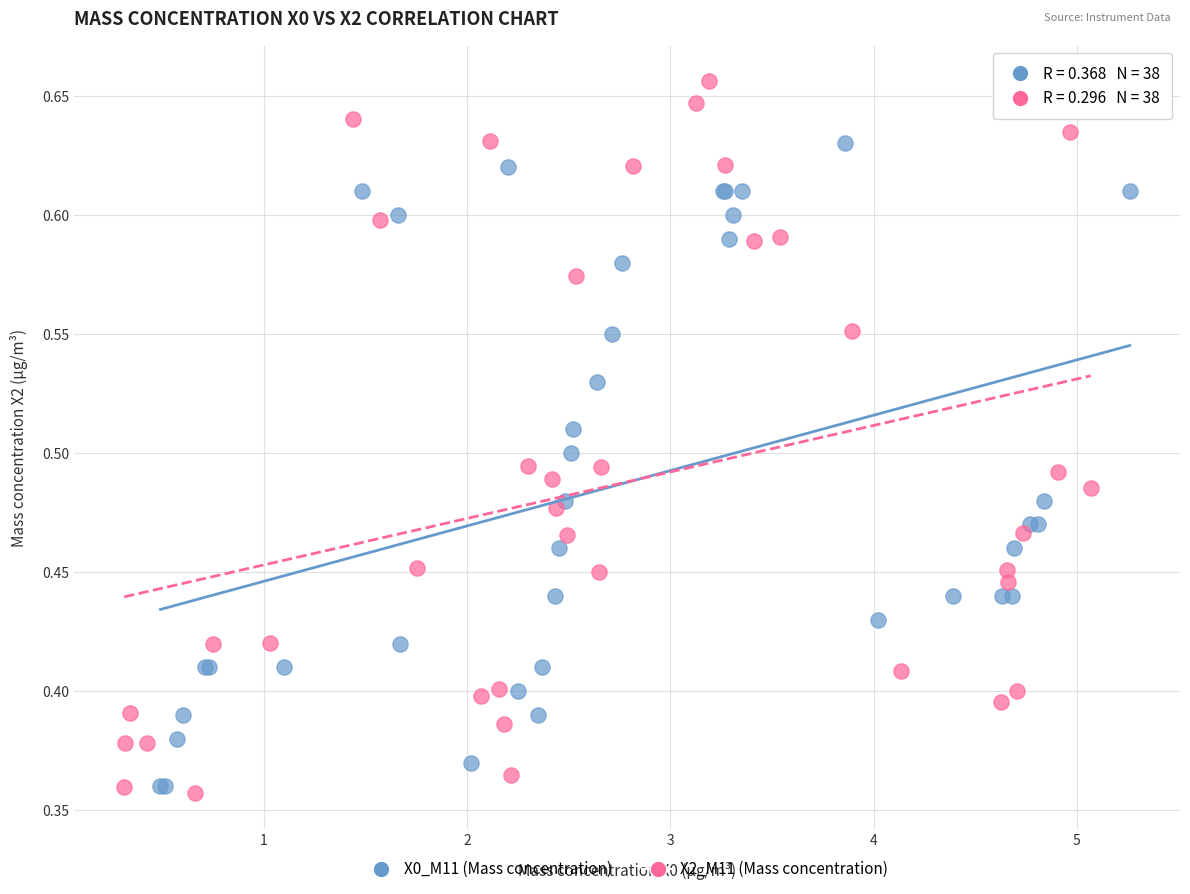

What are all the series names shown in the legend?

X0_M11 (Mass concentration), X2_M11 (Mass concentration)